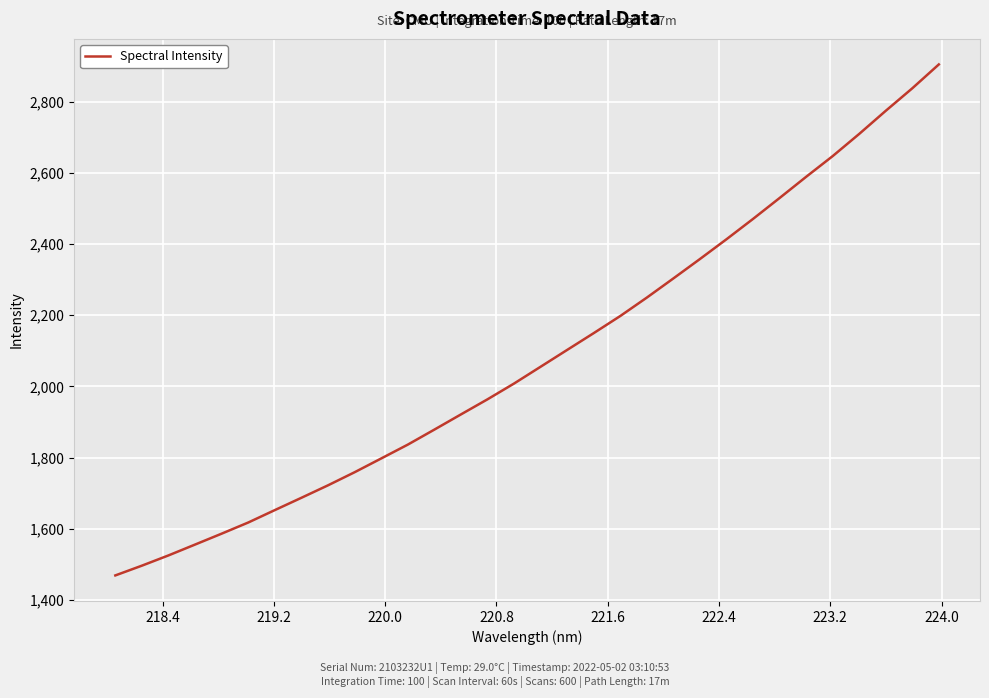

What is the maximum value shown in the chart?

2904.5